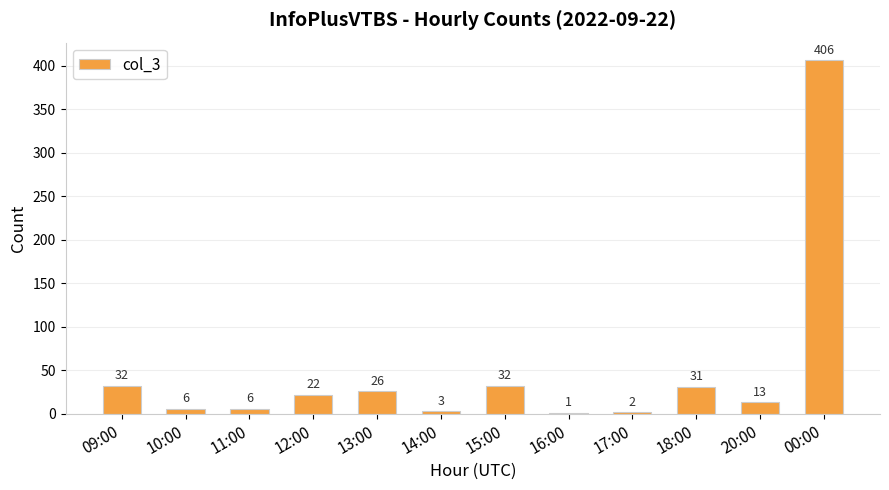

Is it true that the value at 20:00 is 13?

True